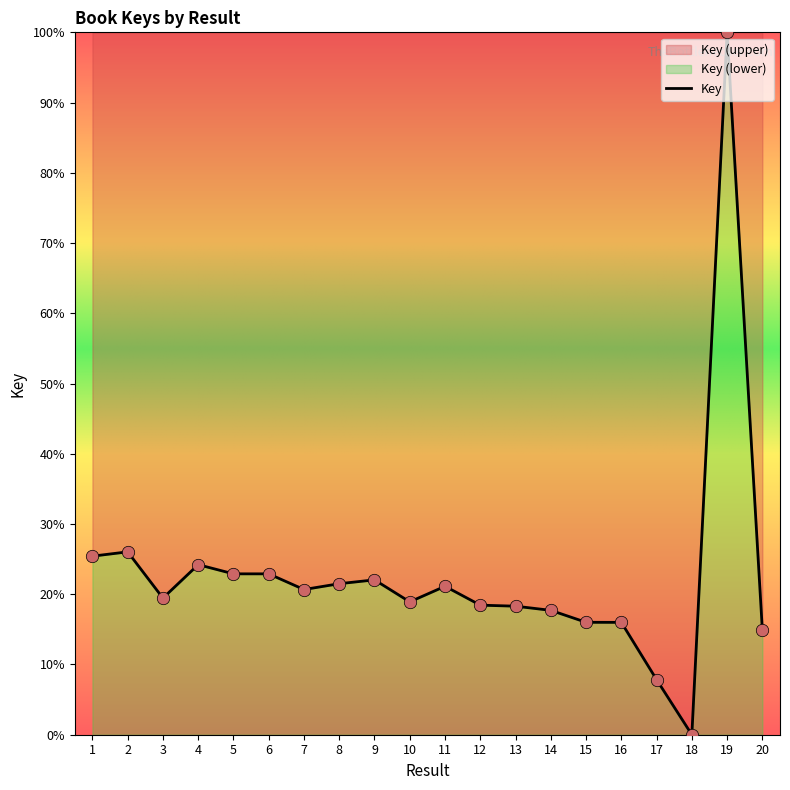

What is the ratio of the value at 5 to the value at 4?

0.9